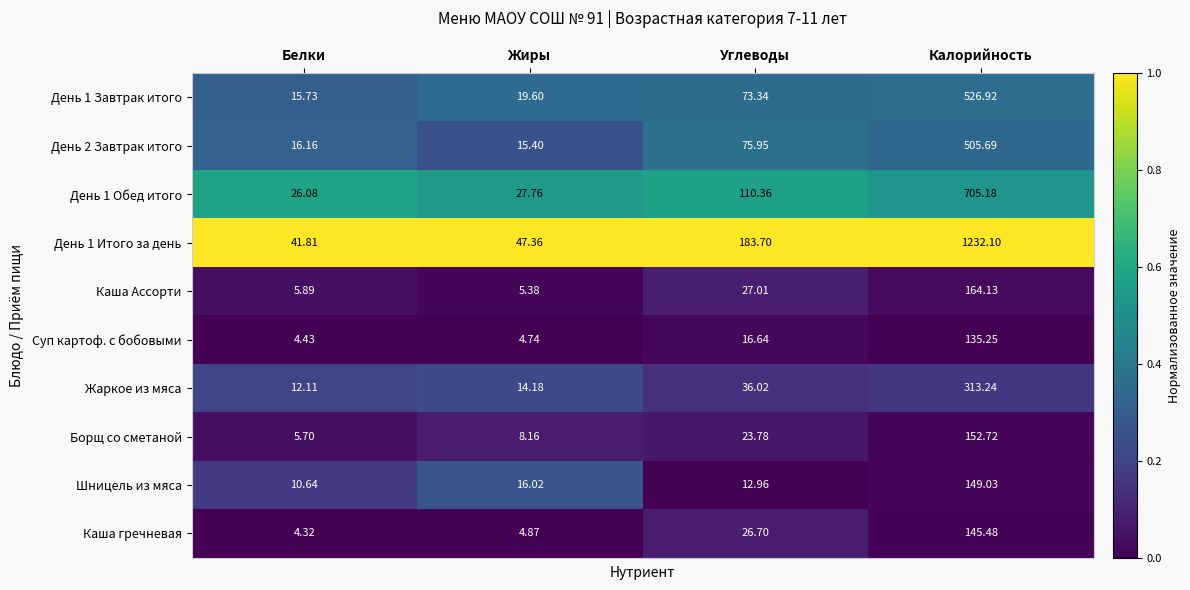

Which category has the lowest value in the День 1 Итого за день series?

Белки